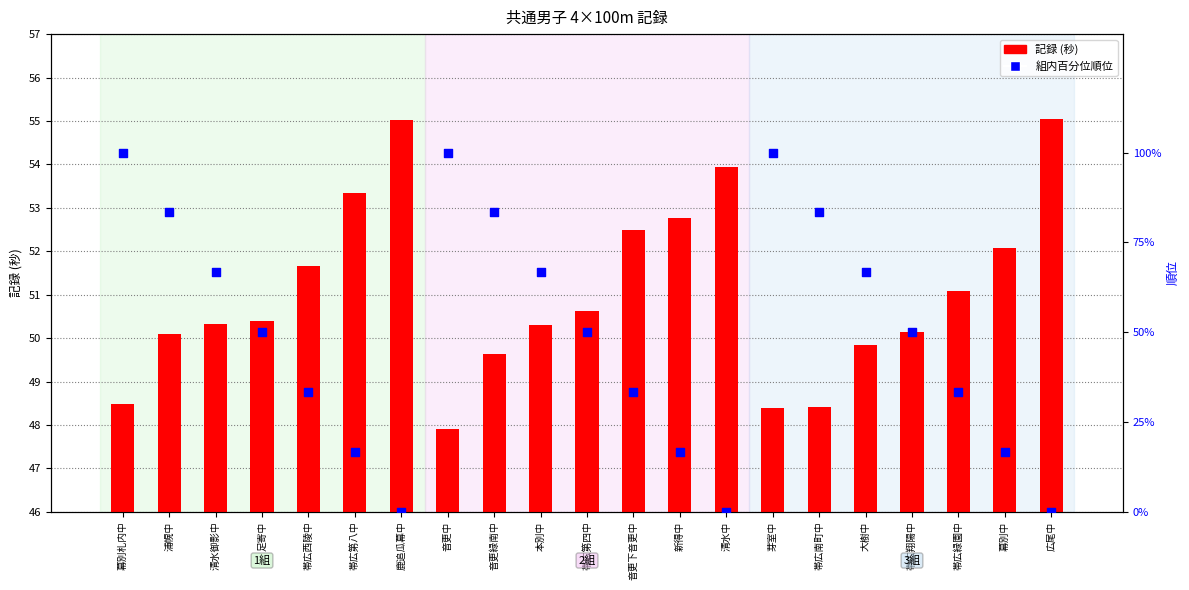

What is the total value across all series at 大樹中?

116.5